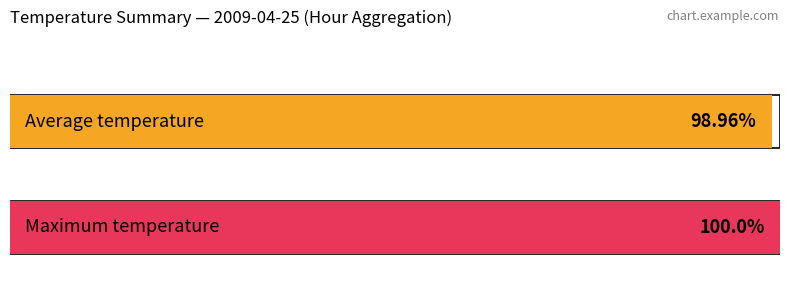

True or false: Maximum utilization has a value of 1.3 at 17.

False